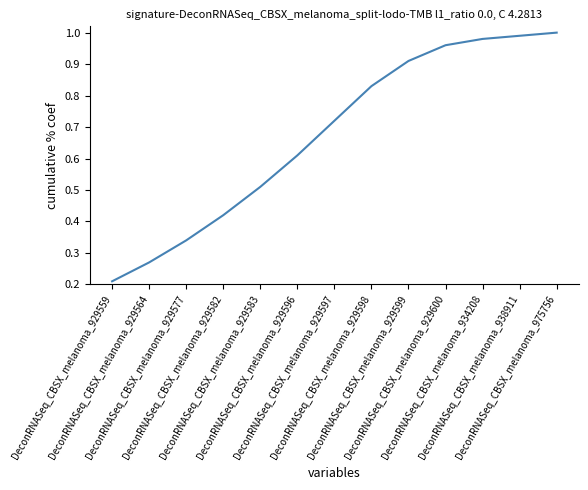

Does the chart have visible grid lines?

No